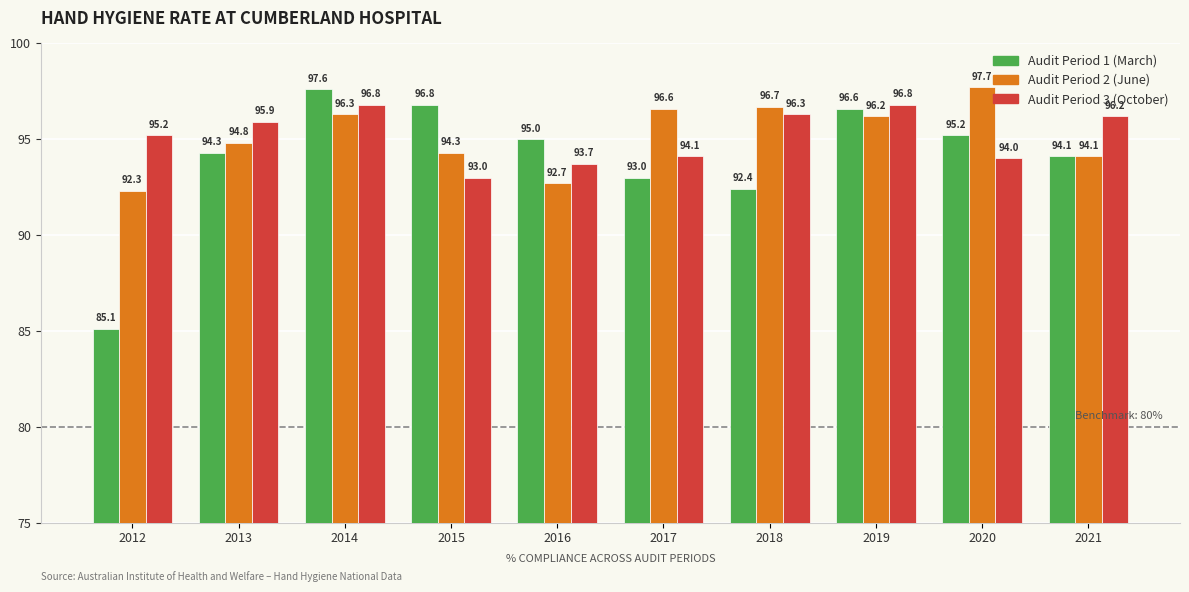

Reading left to right, extract all data points from this chart.

Audit Period 1 (March): 85.1	94.3	97.6	96.8	95.0	93.0	92.4	96.6	95.2	94.1
Audit Period 2 (June): 92.3	94.8	96.3	94.3	92.7	96.6	96.7	96.2	97.7	94.1
Audit Period 3 (October): 95.2	95.9	96.8	93.0	93.7	94.1	96.3	96.8	94.0	96.2